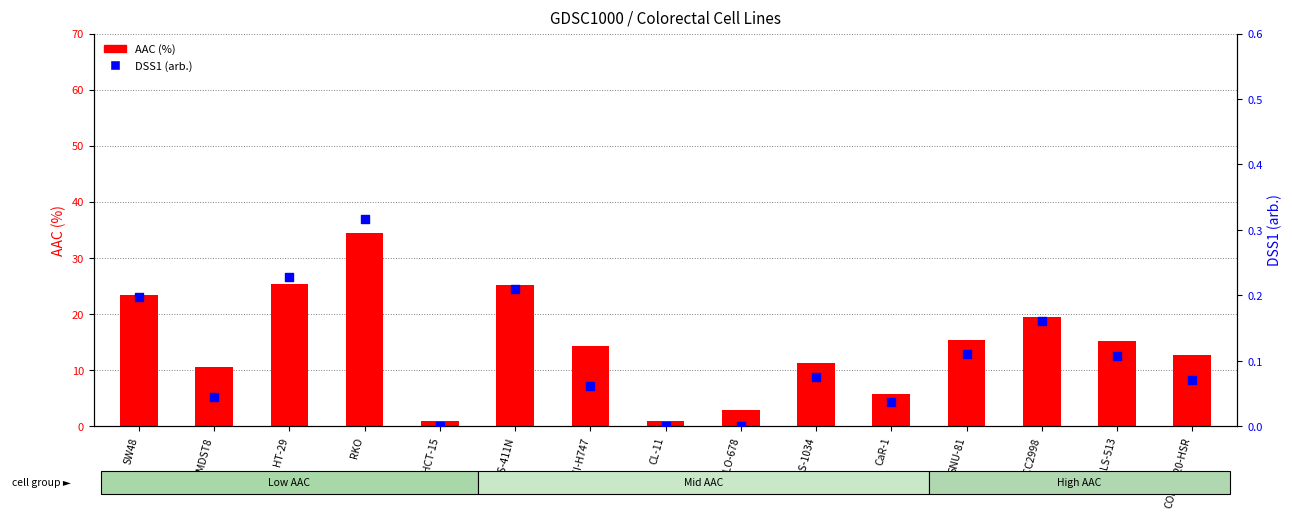

What is the total value across all series at NCI-H747?

14.4